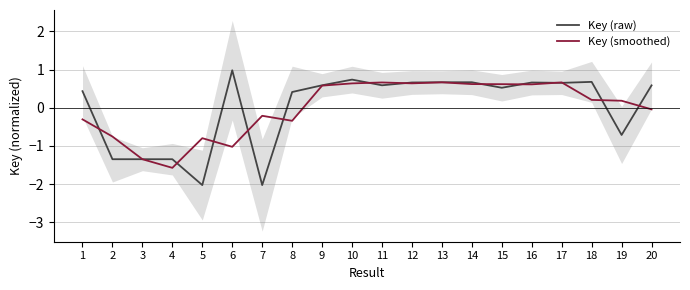

At which category does Key (raw) reach its first local peak?

6